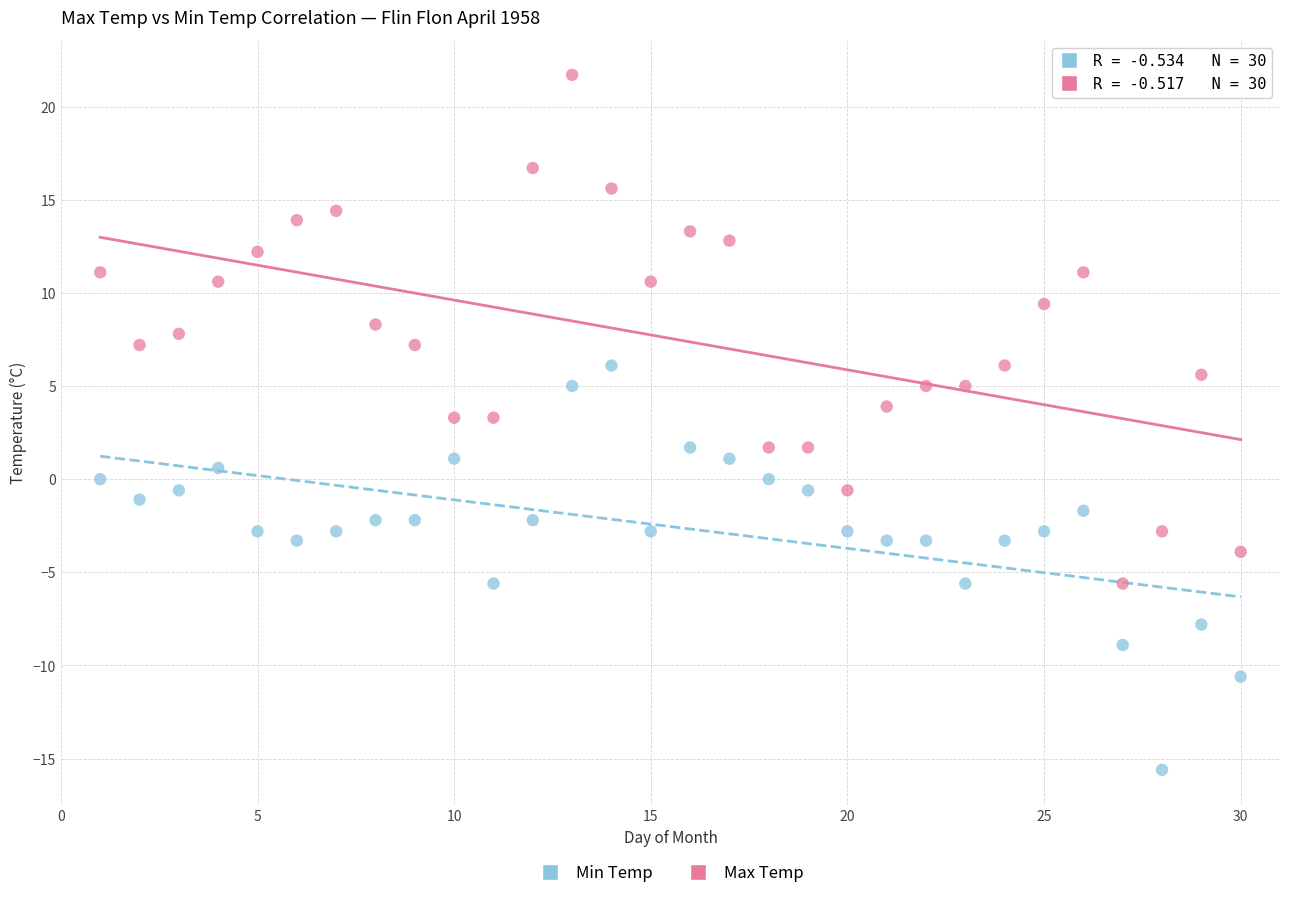

Which series contains the lowest Y value?

Min Temp